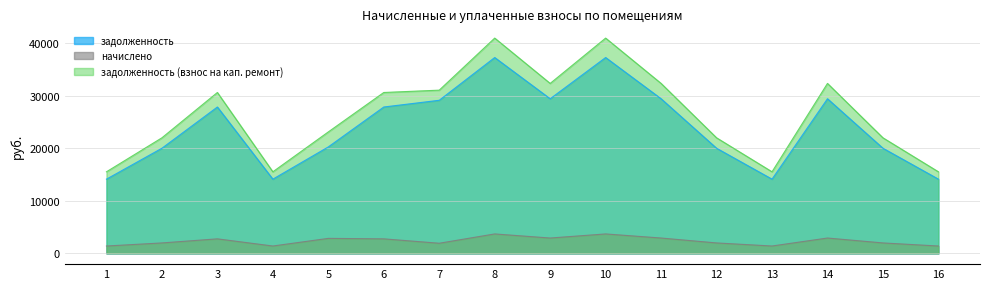

Reading left to right, transcribe all the data shown in this chart.

задолженность: 1=14143.7	2=20036.9	3=27894.5	4=14143.7	5=20289.8	6=27894.5	7=29176.8	8=37323.6	9=29466.0	10=37323.6	11=29466.0	12=20036.9	13=14143.7	14=29466.0	15=20036.9	16=14143.7
начислено: 1=1404.0	2=1989.0	3=2769.0	4=1404.0	5=2858.7	6=2769.0	7=1930.5	8=3705.0	9=2925.0	10=3705.0	11=2925.0	12=1989.0	13=1404.0	14=2925.0	15=1989.0	16=1404.0
задолженность (взнос на кап. ремонт): 1=15547.7	2=22025.9	3=30663.5	4=15547.7	5=23148.5	6=30663.5	7=31107.3	8=41028.6	9=32391.0	10=41028.6	11=32391.0	12=22025.9	13=15547.7	14=32391.0	15=22025.9	16=15547.7